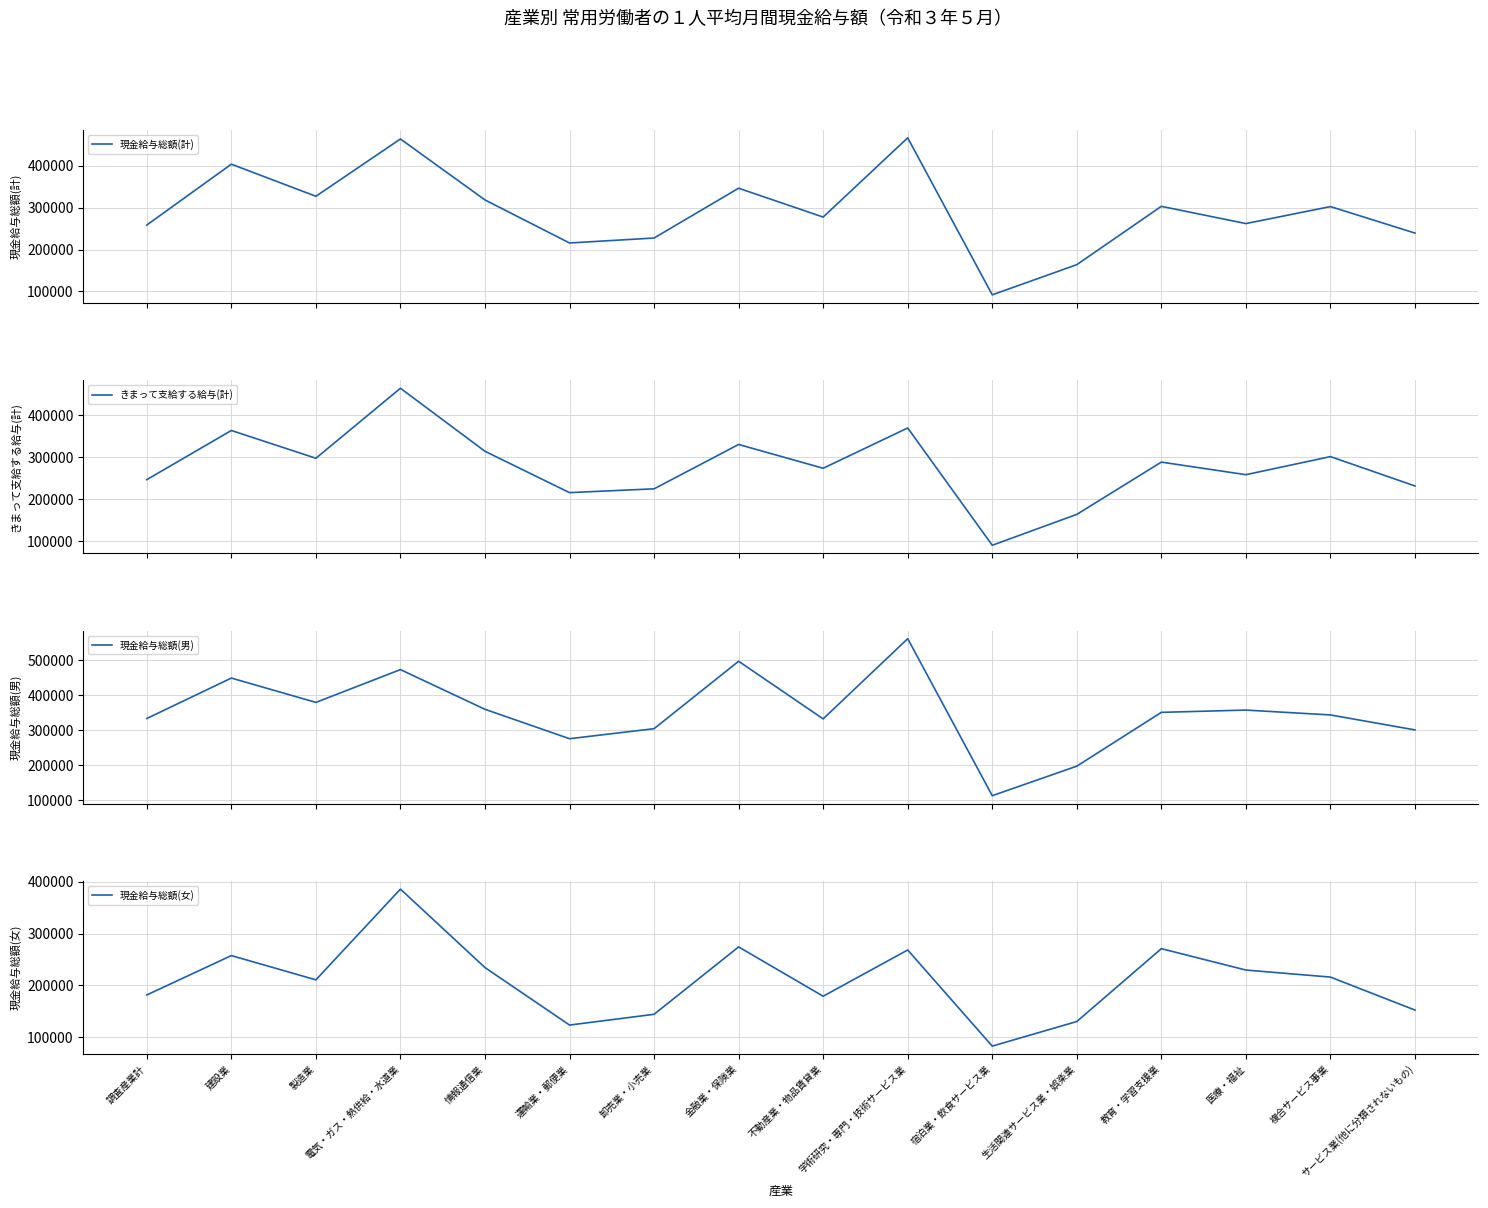

True or false: 現金給与総額(女) and きまって支給する給与(計) cross at least once.

False